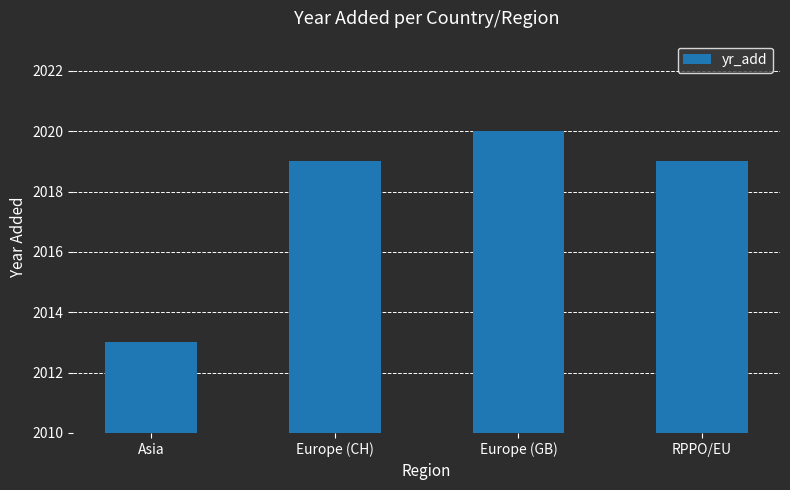

Reading left to right, list all the values displayed in this chart.

2013	2019	2020	2019